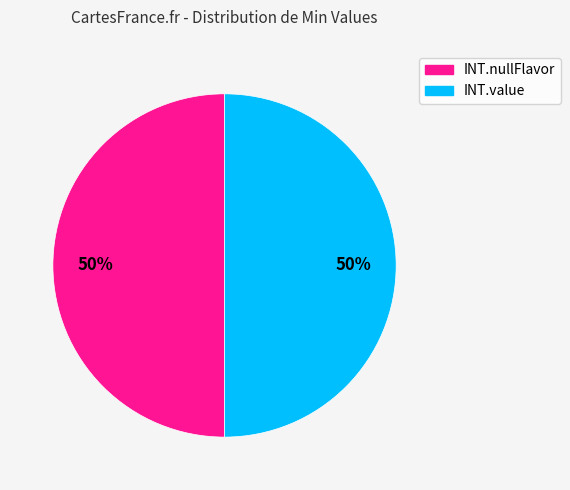

How many slices are in this pie chart?

2